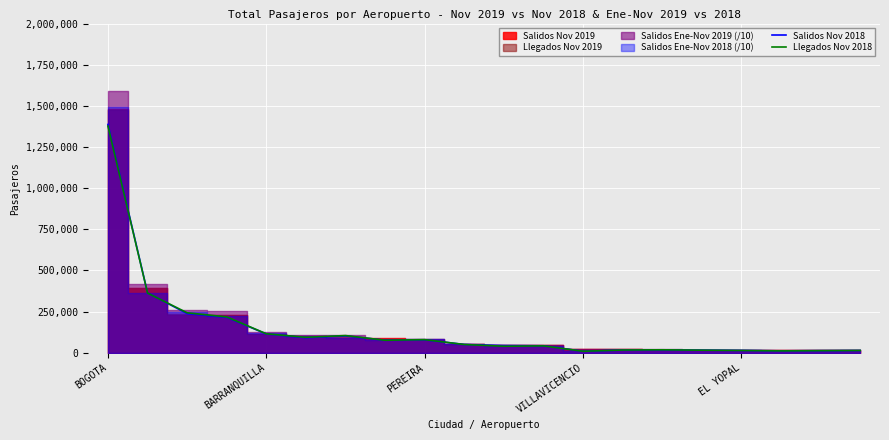

How many lines are shown in the chart?

2